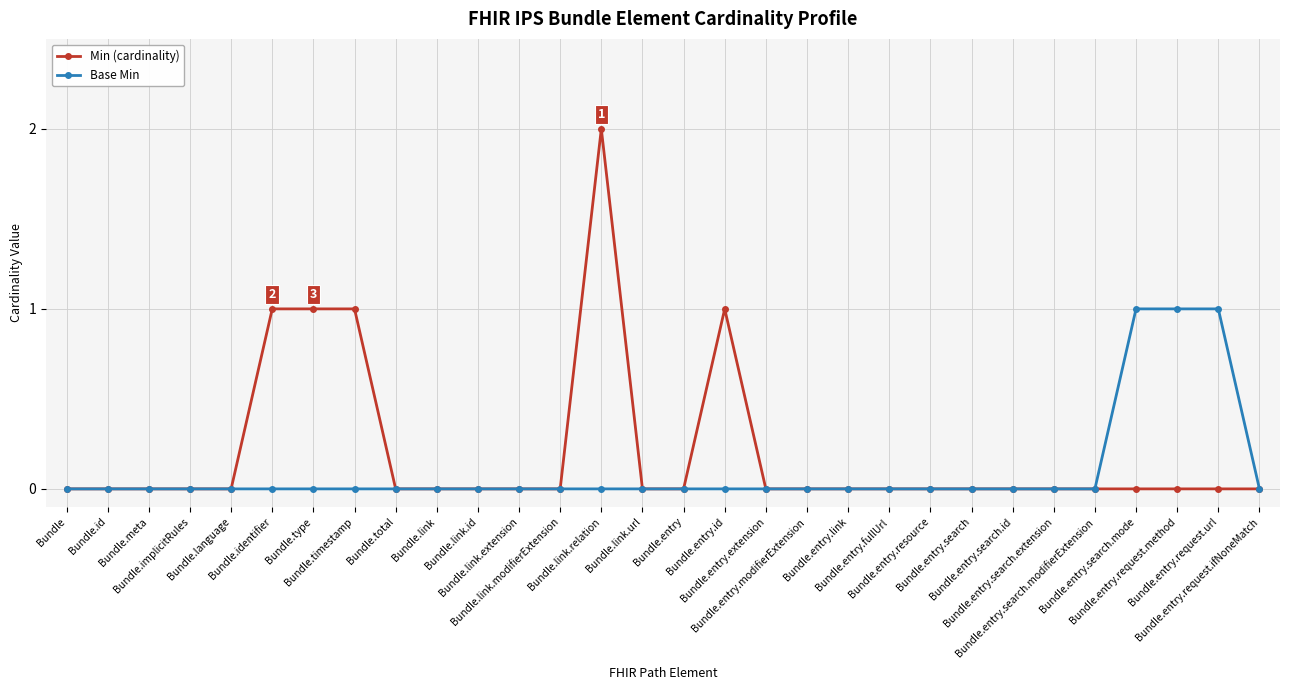

Which series has the largest range (max minus min)?

Min (cardinality)